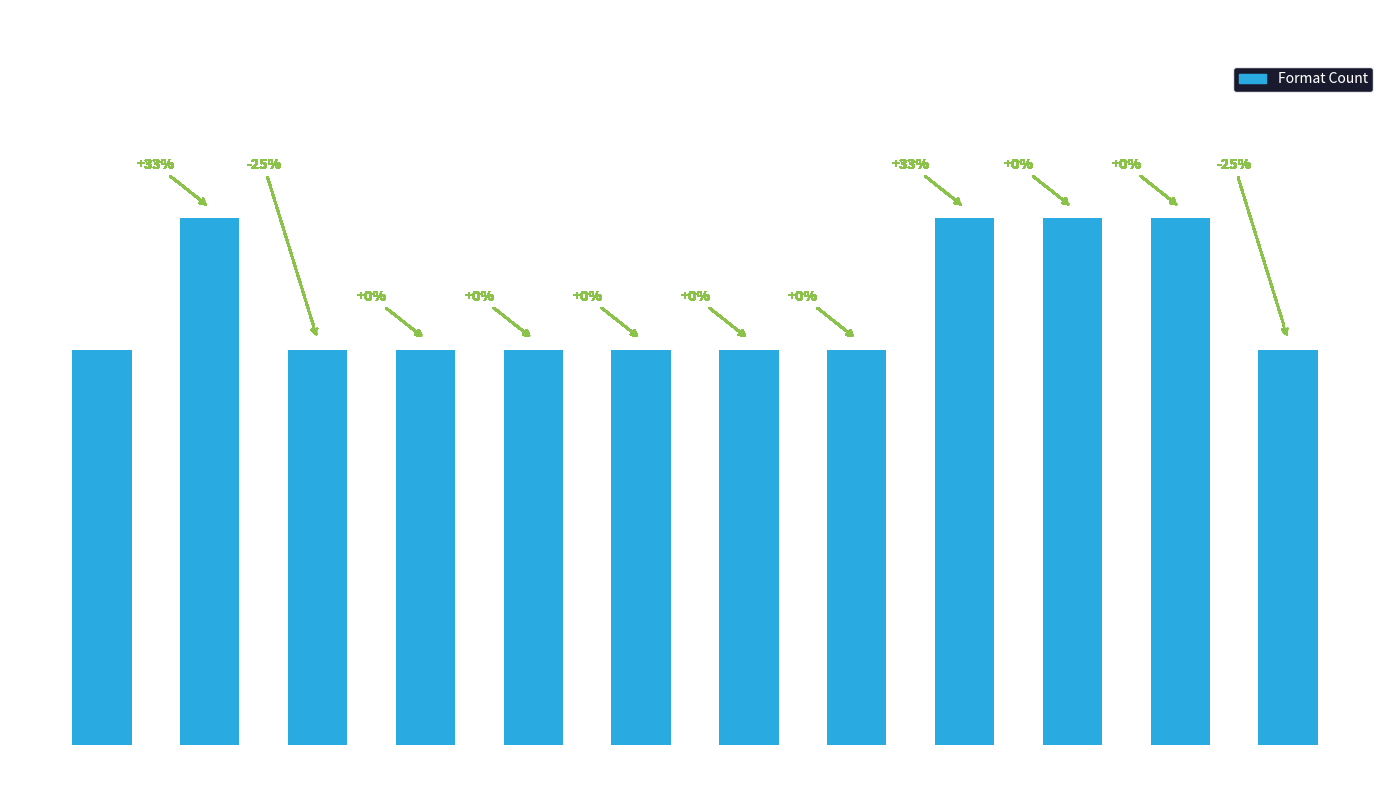

Reading left to right, what are all the values shown in this chart?

Walk-Off=3	Zombies of the
Science Fair=4	Missing—One
Brain!=3	Sixth-Grade
Alien=3	Lunch Swap
Disaster=3	I Shrank My
Teacher=3	So Jelly!=3	Fair Ball=3	Change Up=4	Hit & Miss=4	Contract=4	Edward's
Eyes=3